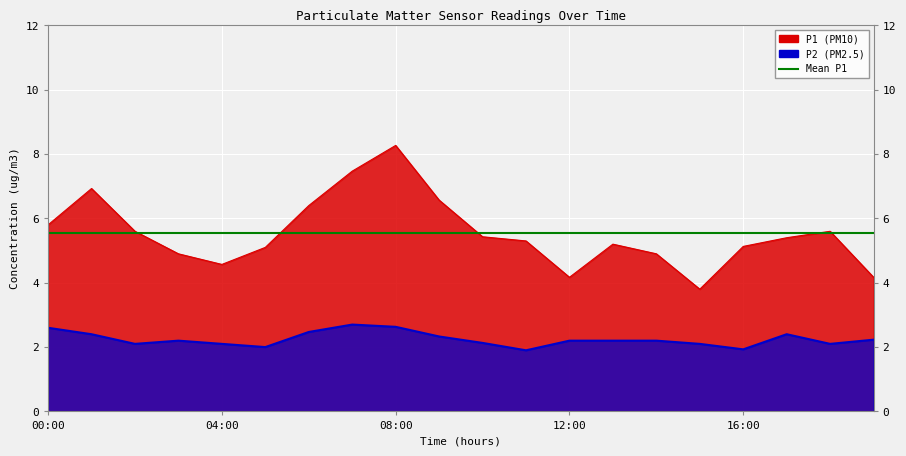

What is the lowest value of the P2 series?

1.9